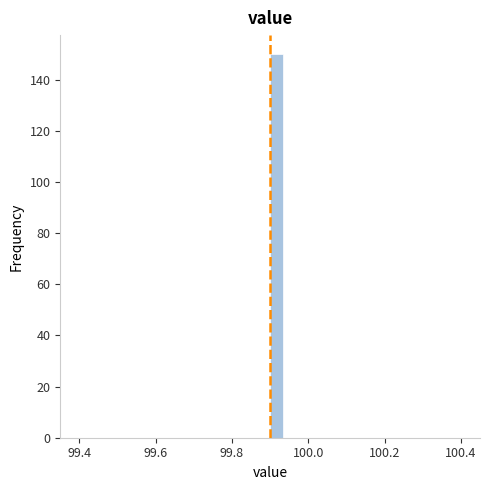

Around what value on the x-axis is the tallest bar? Give the approximate position of its centre, as read against the axis.

99.92